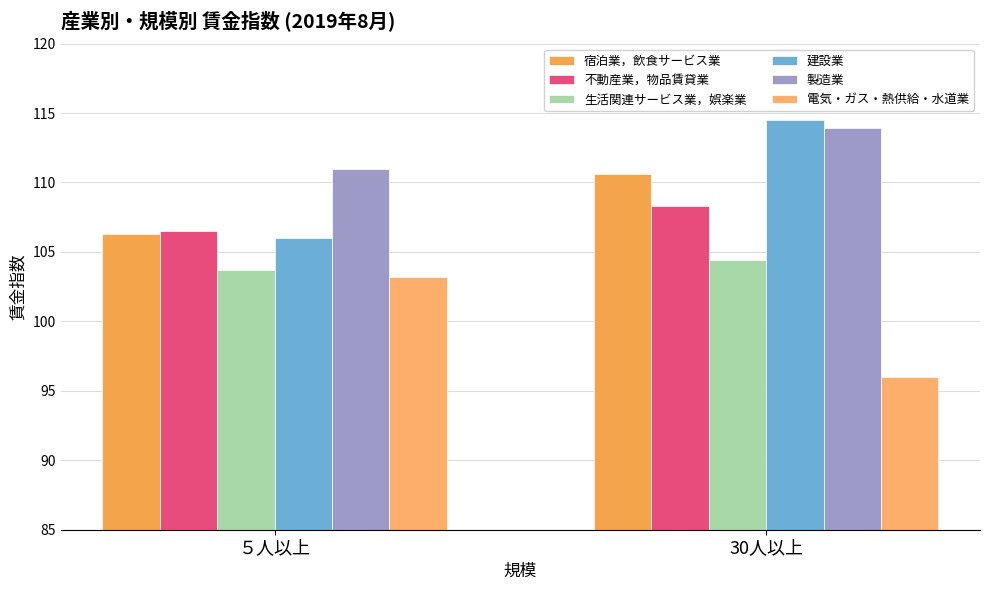

Which series has the largest total across all categories?

製造業